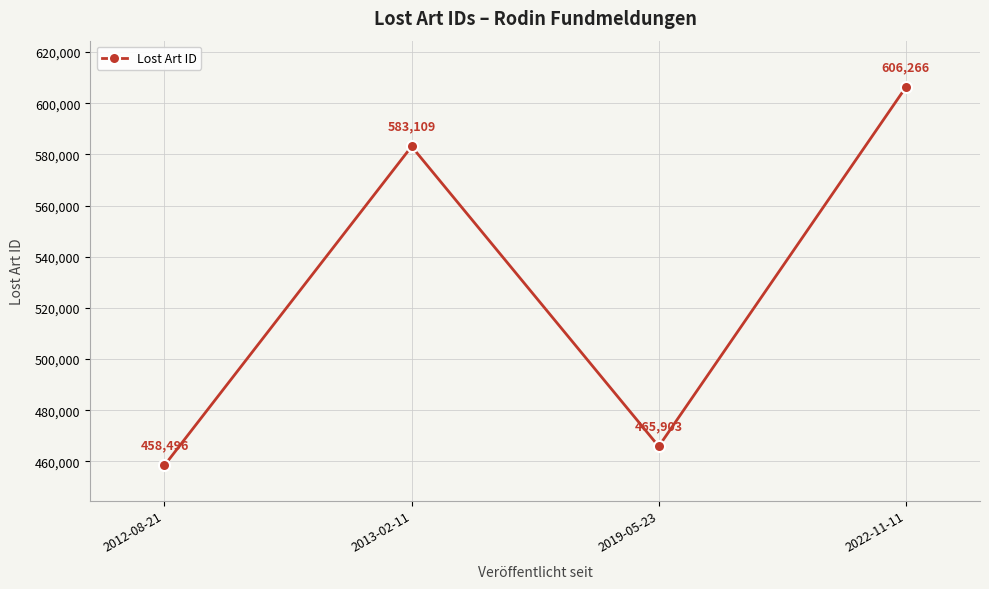

Rank the categories by value from lowest to highest.

2012-08-21, 2019-05-23, 2013-02-11, 2022-11-11